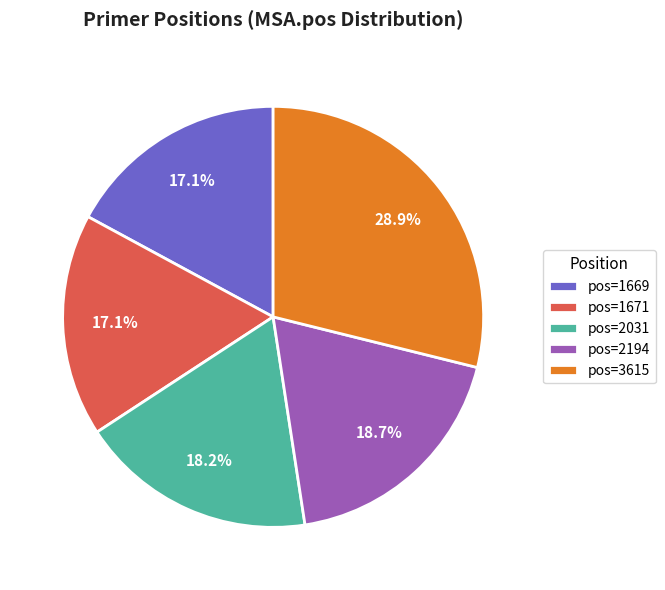

Count the number of slices in the pie.

5